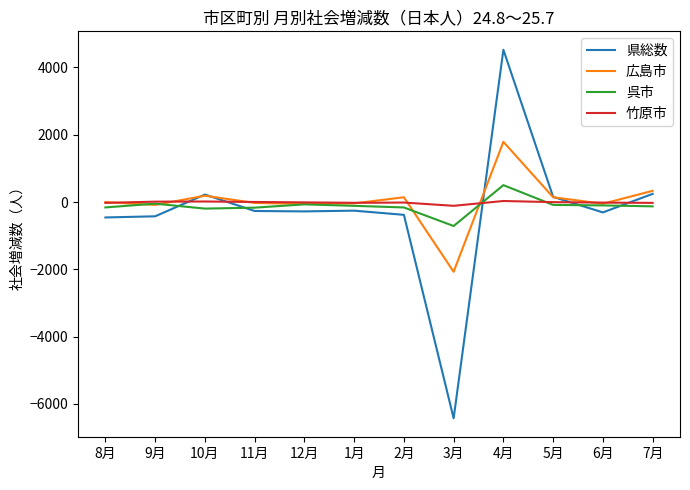

Is the value of 県総数 at 2月 greater than the value of 呉市 at 2月?

No